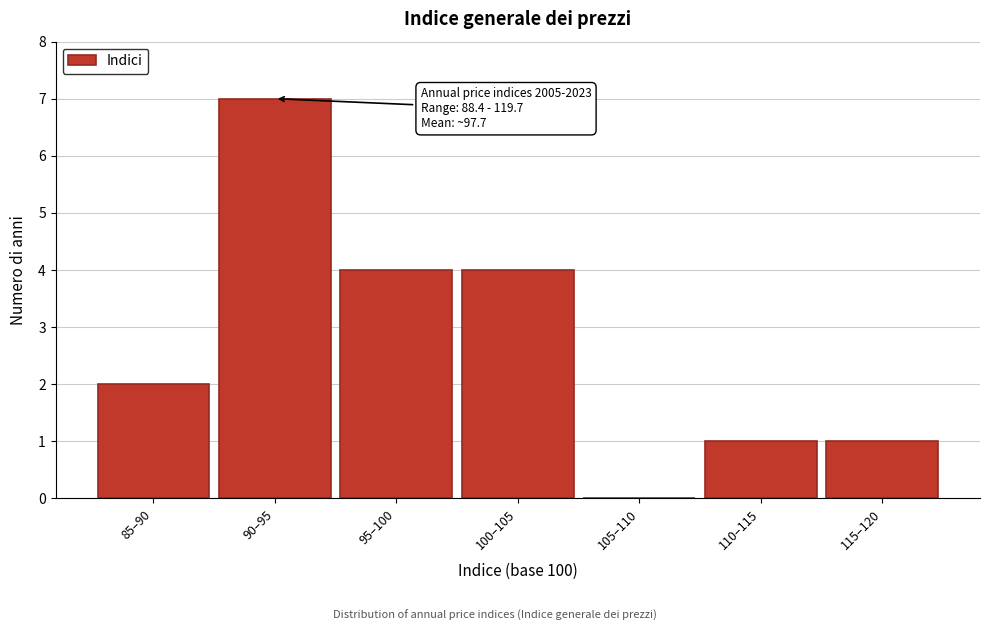

Reading left to right, extract all data points from this chart.

85–90=2	90–95=7	95–100=4	100–105=4	105–110=0	110–115=1	115–120=1